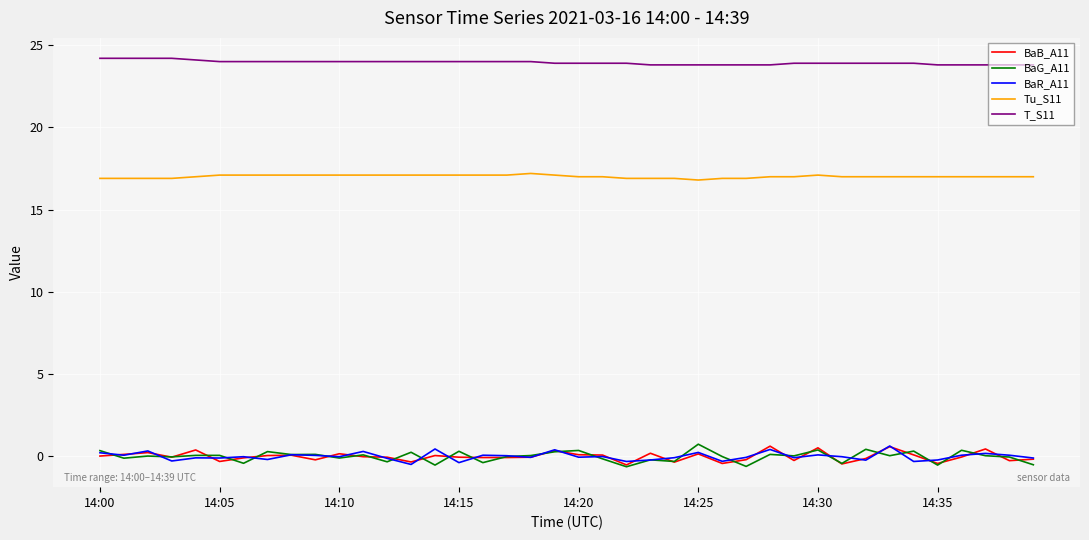

True or false: BaG_A11 and T_S11 intersect in this chart.

False